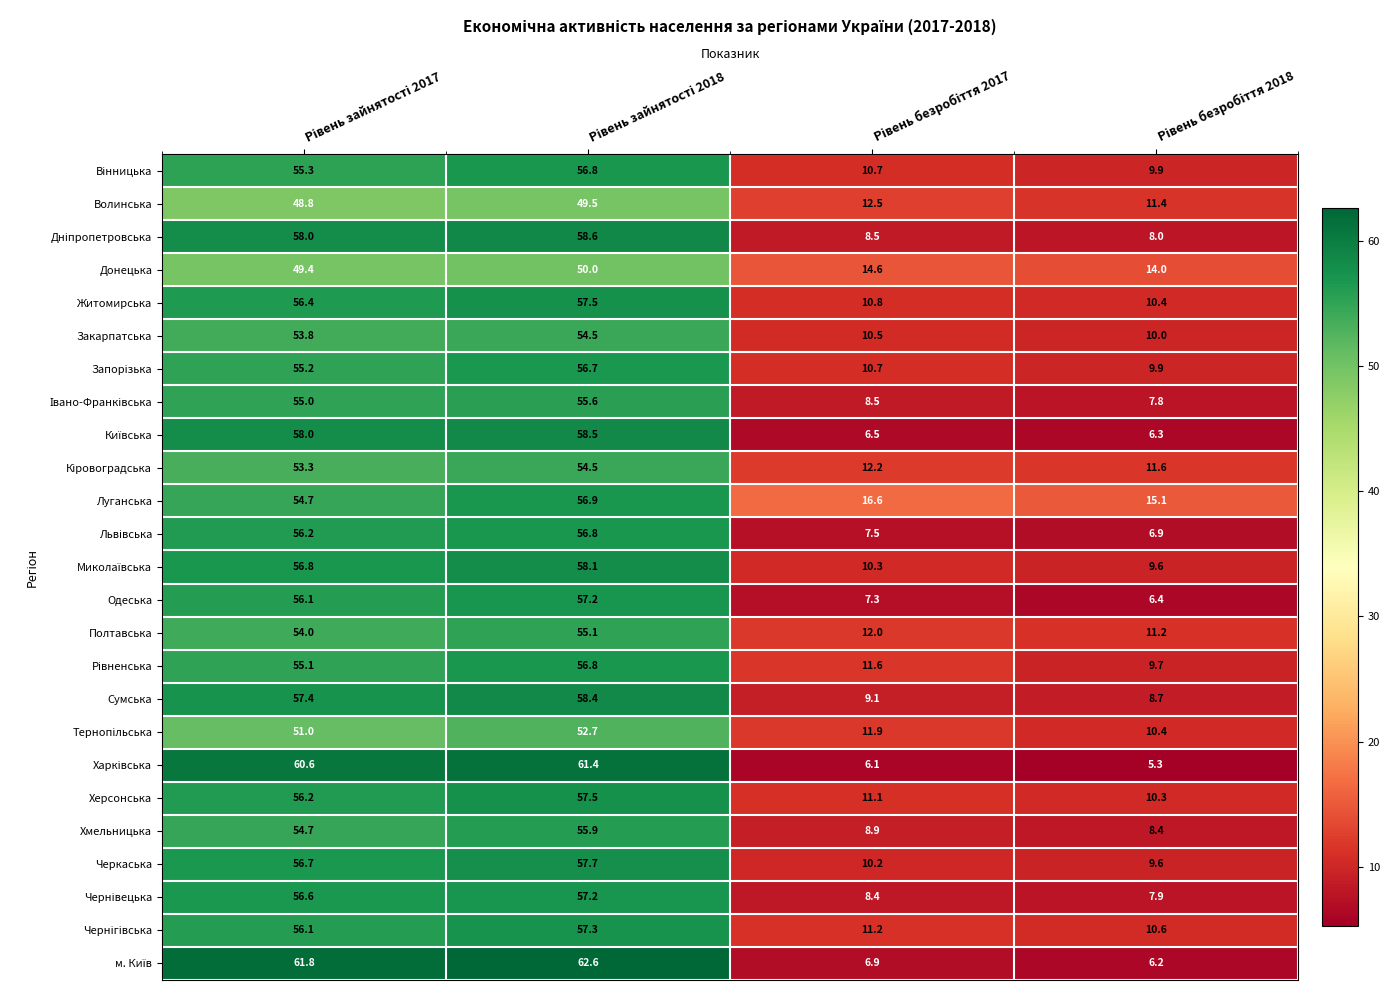

What is the smallest value displayed?

5.3